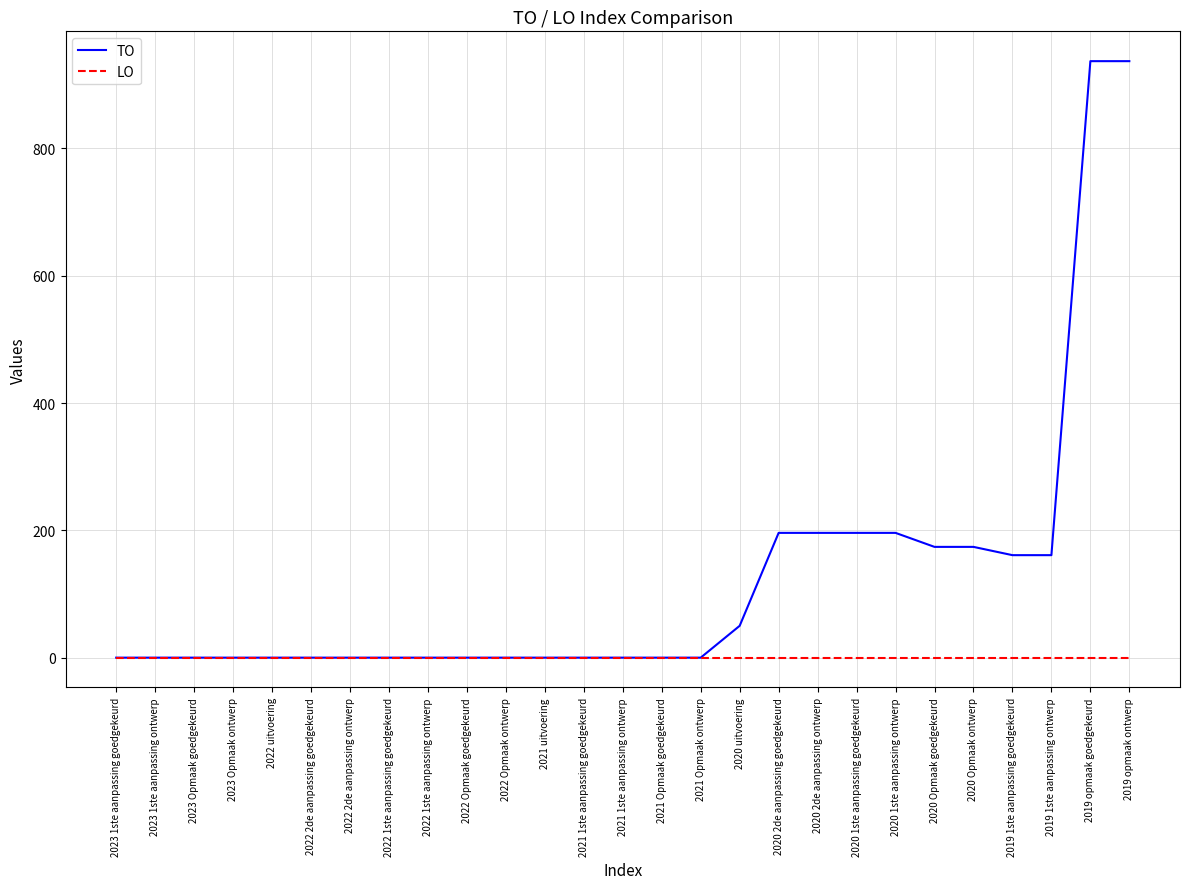

The TO series shows -431 at 2022 uitvoering. True or false?

False